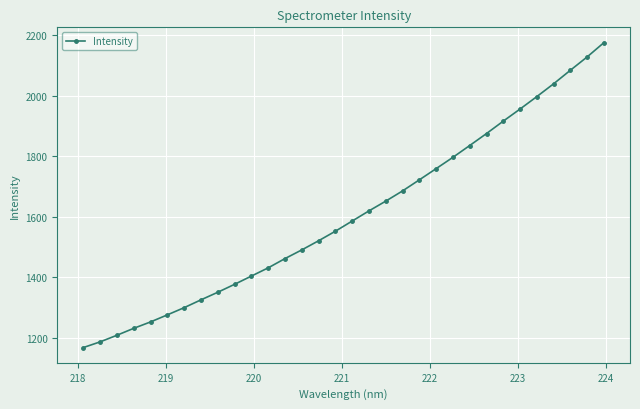

True or false: there are more than 2 points higher than both neighbors.

False